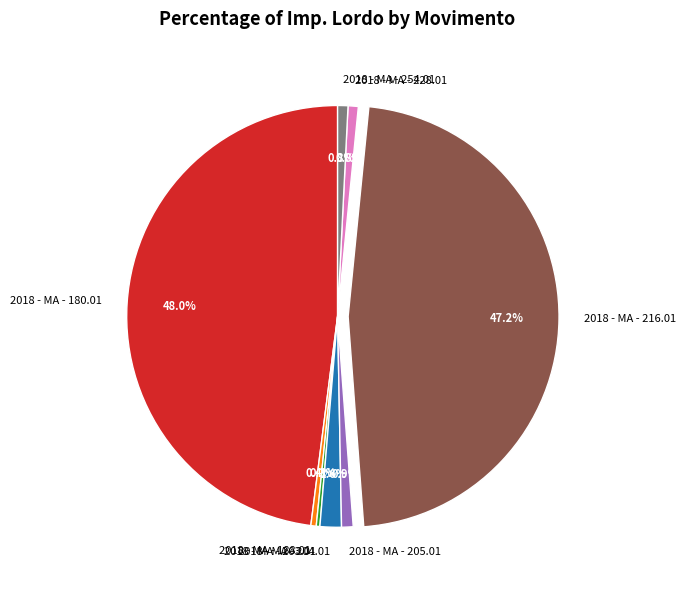

Is there any slice that represents more than half of the pie?

No